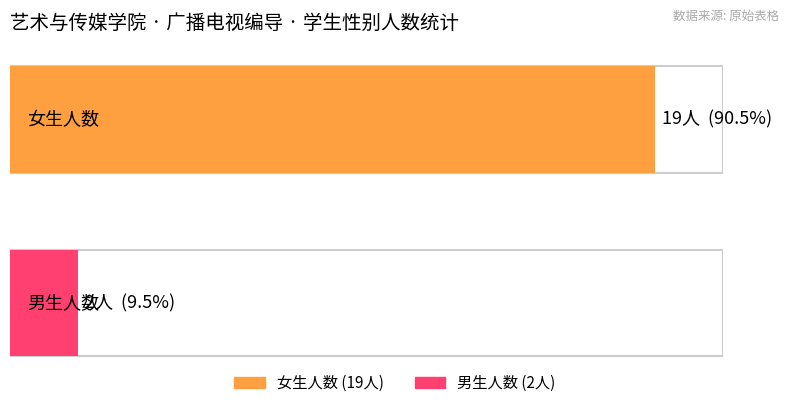

Reading right to left, transcribe all the data shown in this chart.

女: 2	19
男: 3	2